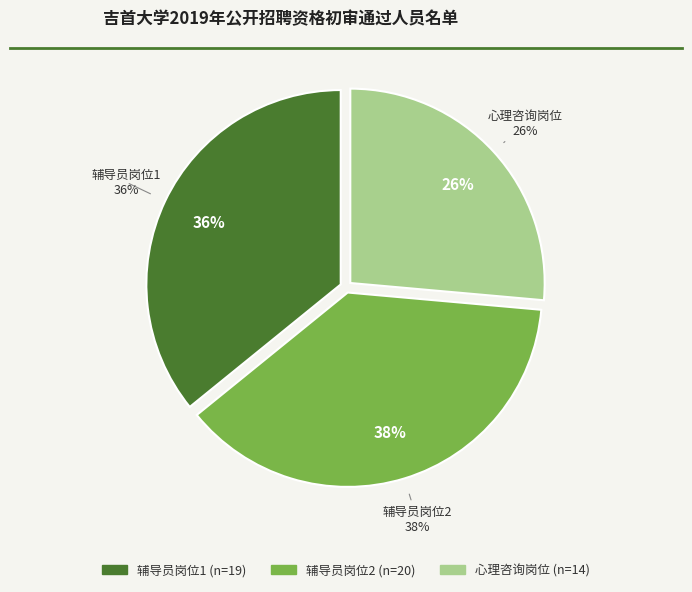

To the nearest percent, what percentage of the pie is 辅导员岗位1?

36%